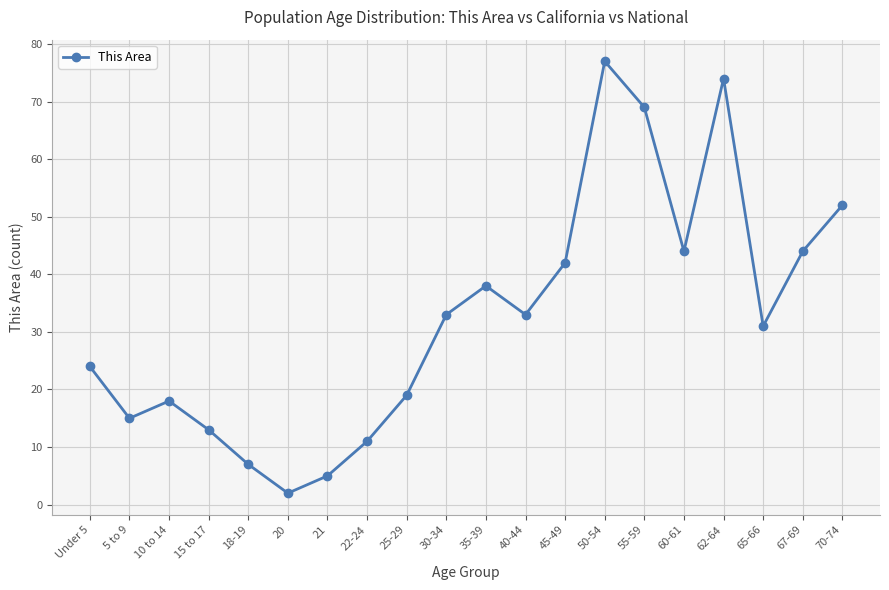

Where is the first local maximum?

10 to 14